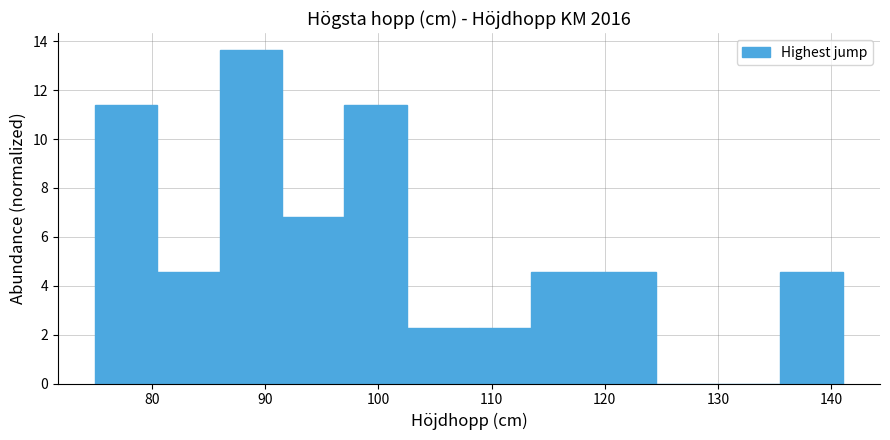

Over which range of the x-axis is the bar tallest?

86.0 to 91.5